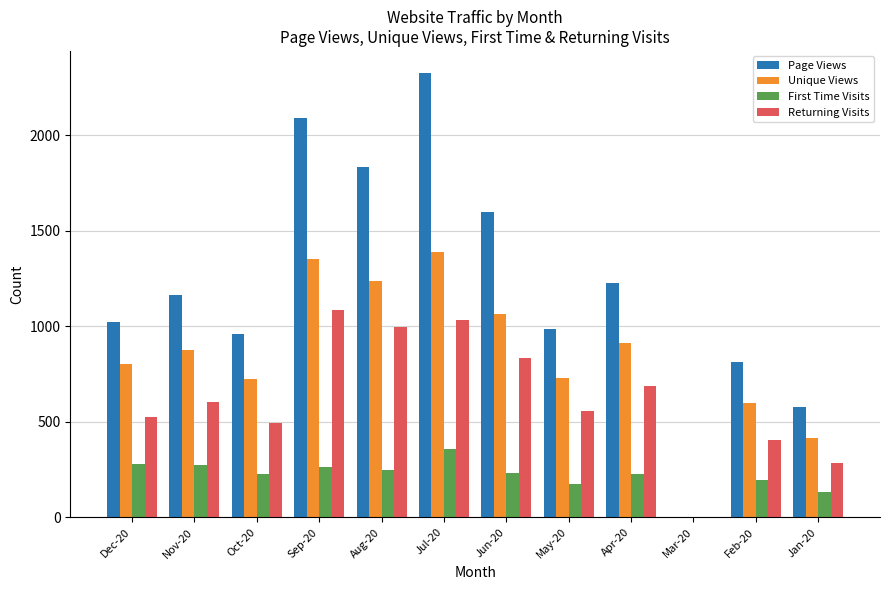

What is the total value across all series at Mar-20?

6